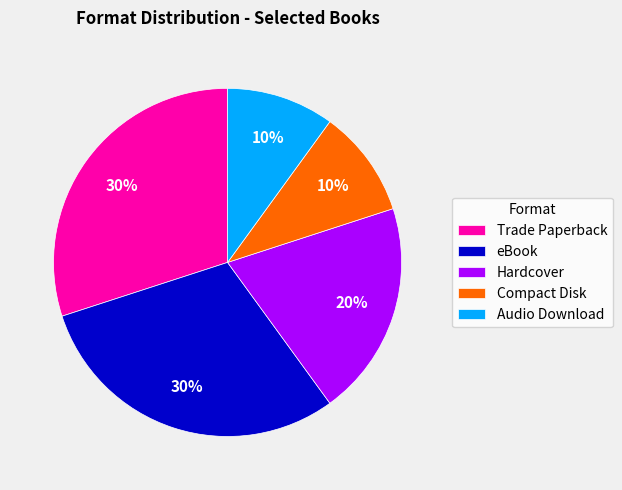

How many slices are in this pie chart?

5